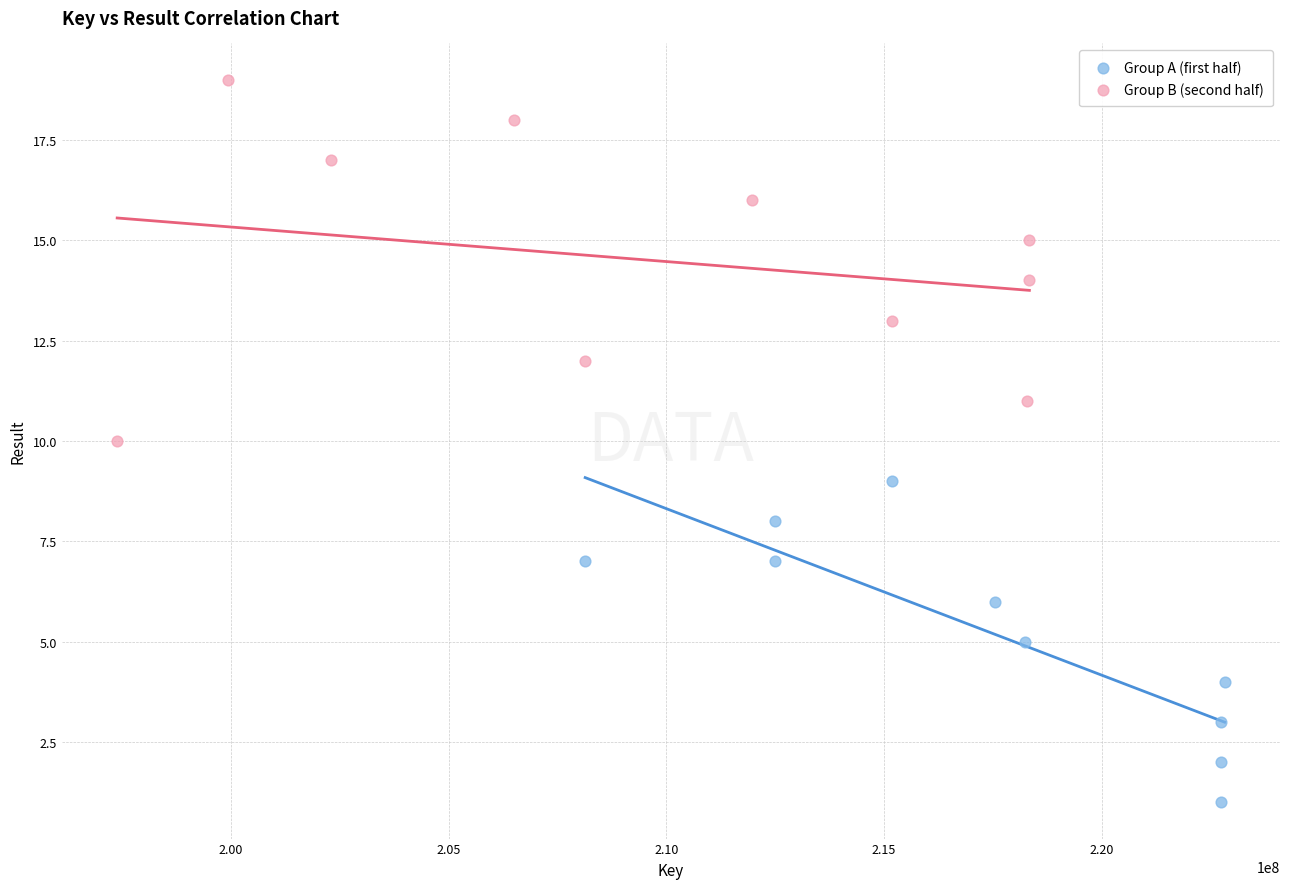

Which series reaches the maximum Y coordinate?

Group B (second half)